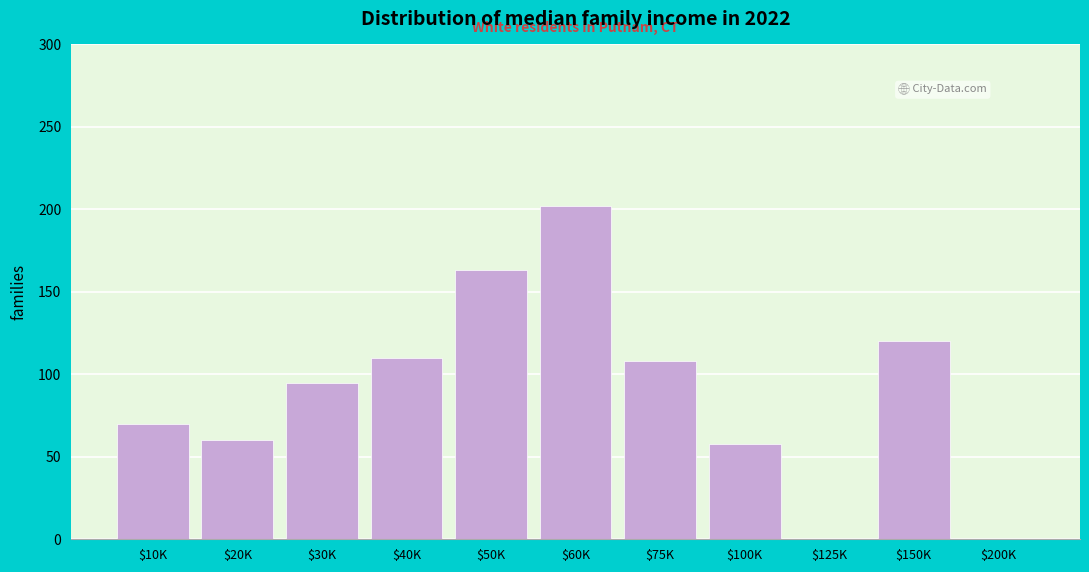

What is the sum of all values?

986